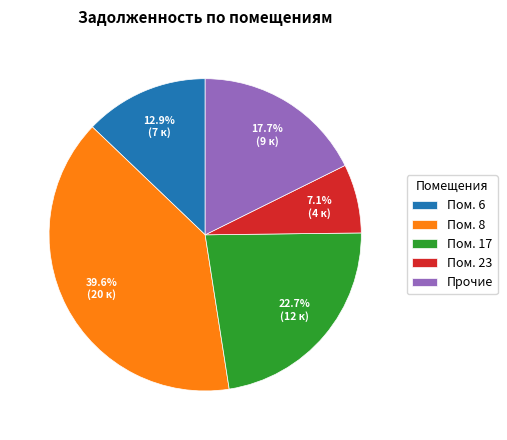

Count the number of slices in the pie.

5